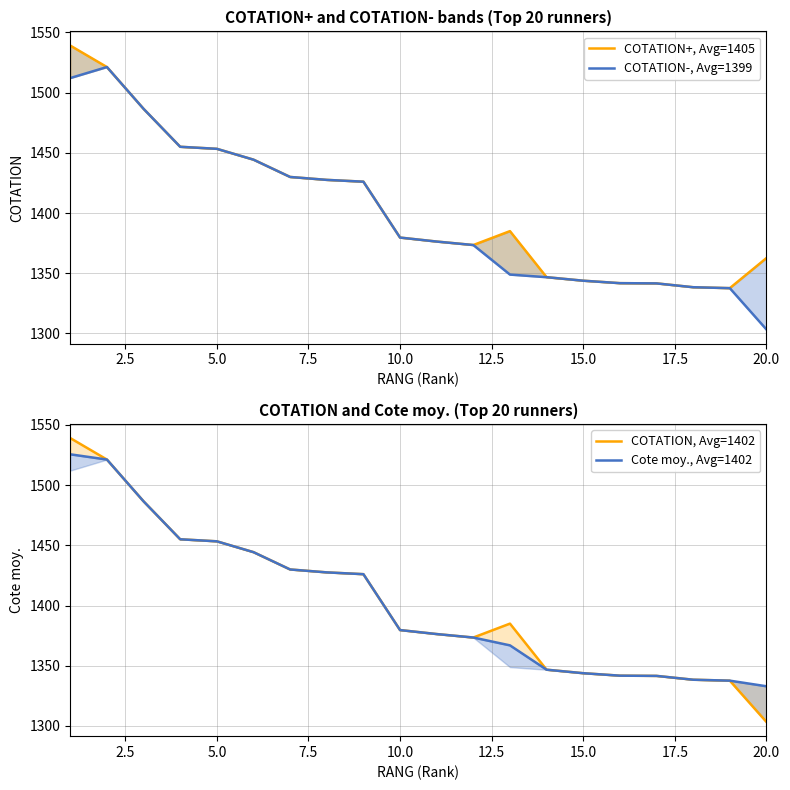

Rank the series at 10.0 from highest to lowest value.

COTATION+, Avg=1405, COTATION-, Avg=1399, COTATION, Avg=1402, Cote moy., Avg=1402